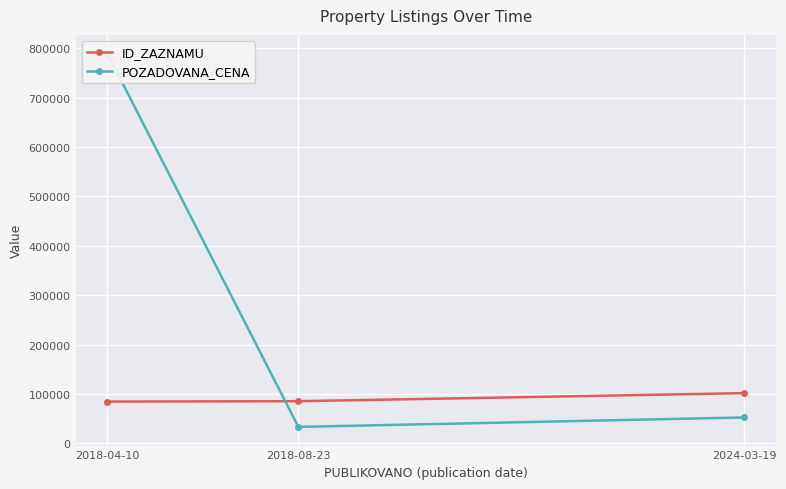

What is the average value of the ID_ZAZNAMU series?

90364